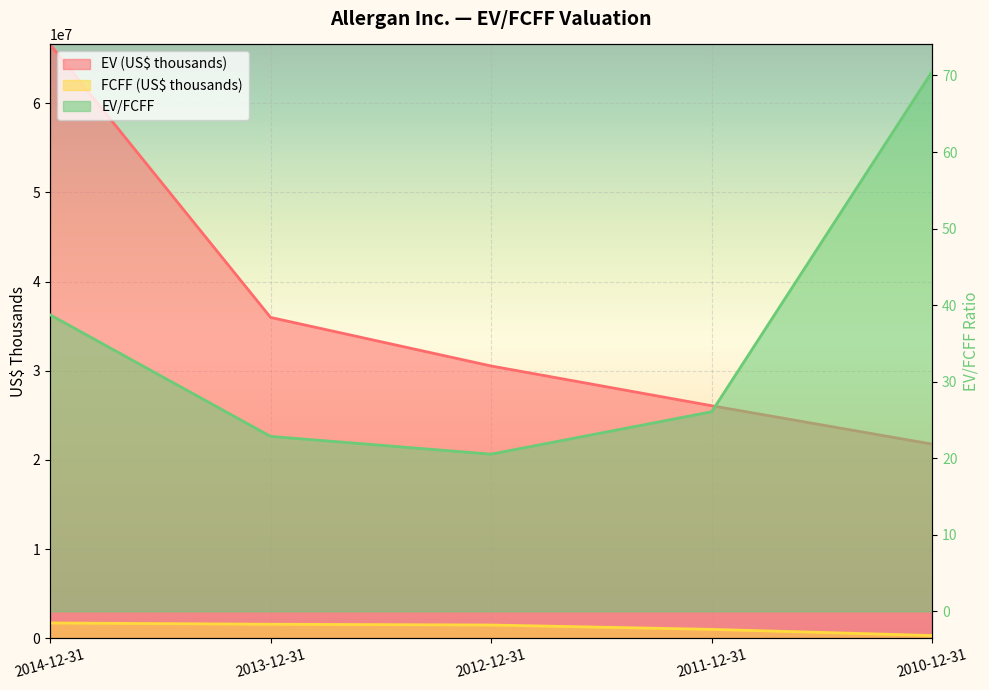

At how many categories does at least one series exceed 63253121?

1